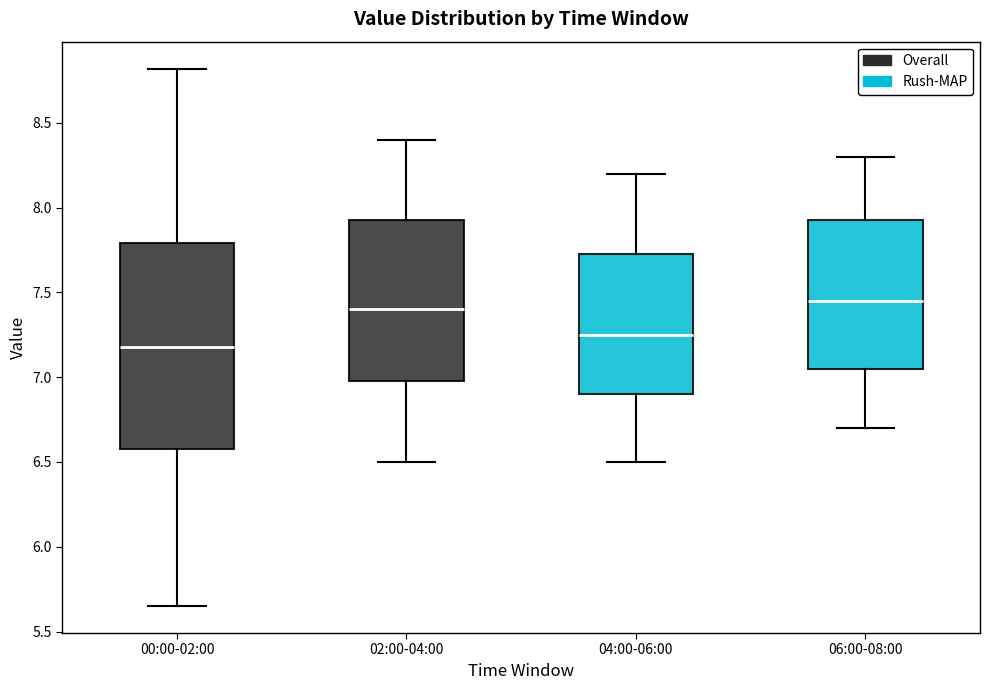

Comparing the boxes themselves (not the whiskers), which one is the tallest?

00:00-02:00